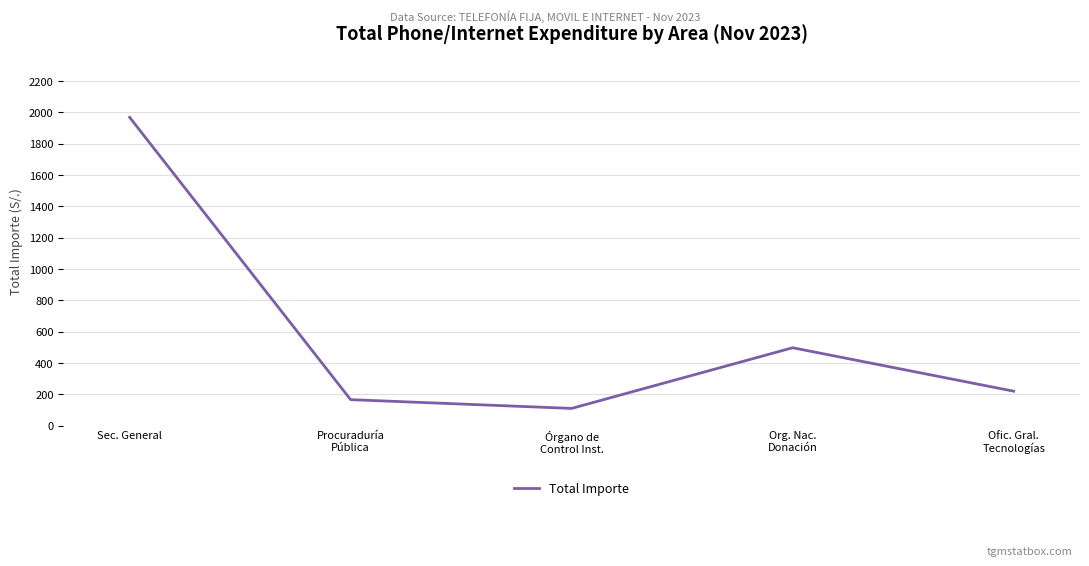

What is the sum of all values?

2962.1